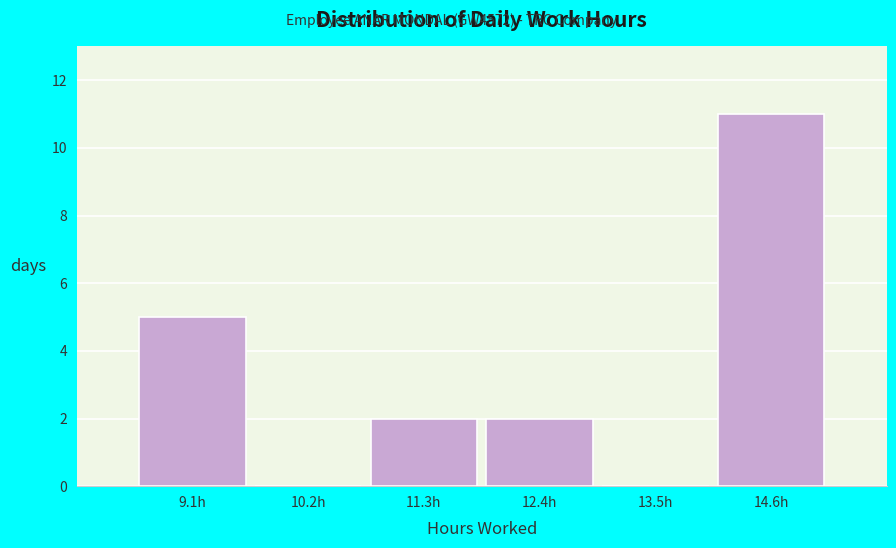

How tall is the bar that spans 11.8 to 13.0 on the x-axis? Neither the bar edges nor the heights are printed on the chart, so give them approximately, as read against the axes.

2